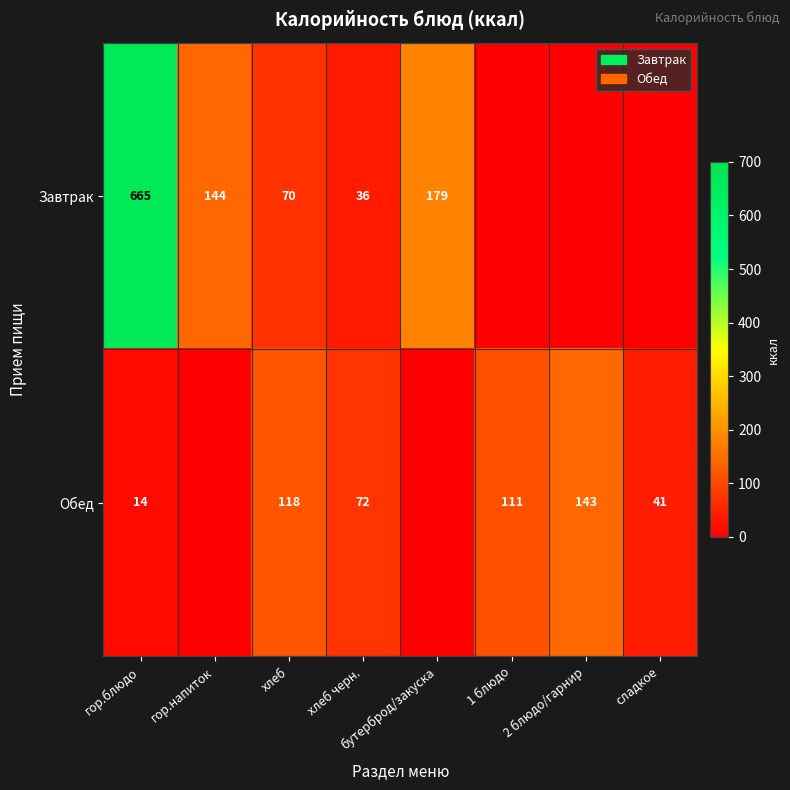

True or false: Завтрак has a value of 179 at бутерброд/закуска.

True